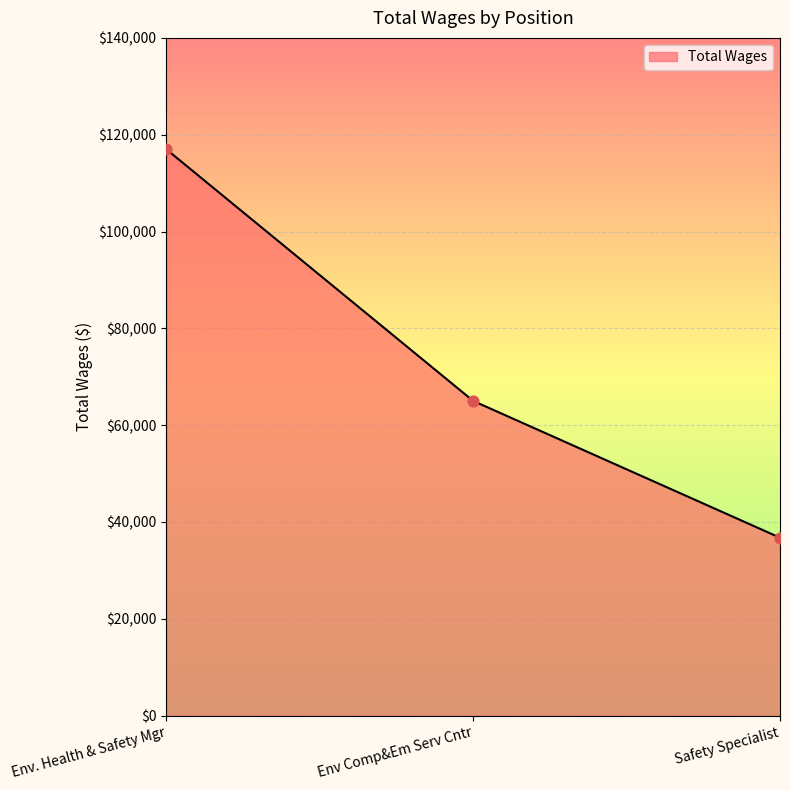

What is the change in value from Env. Health & Safety Mgr to Env Comp&Em Serv Cntr?

-51970